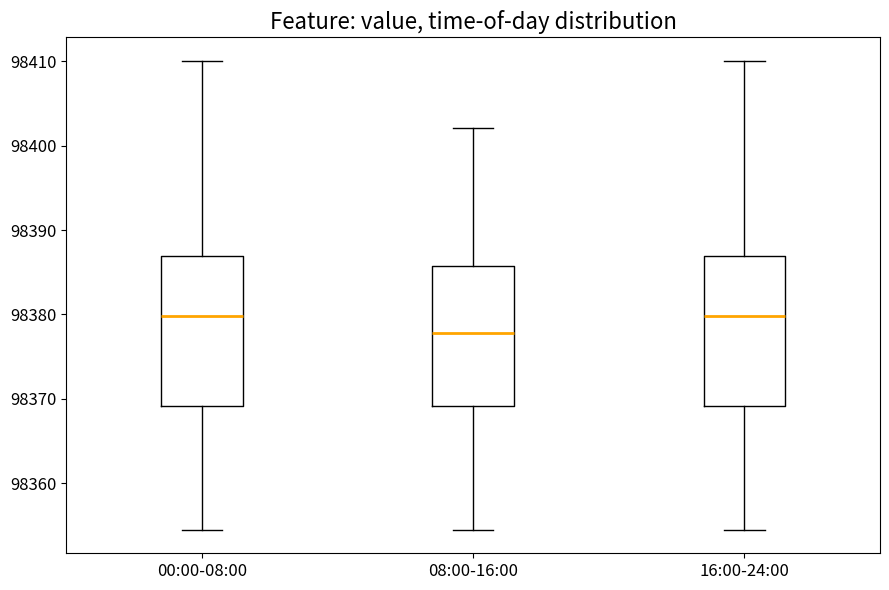

Where does the upper whisker of the box for 08:00-16:00 end on the y-axis? The values are not printed on the chart, so give them approximately, as read against the axis.

98402